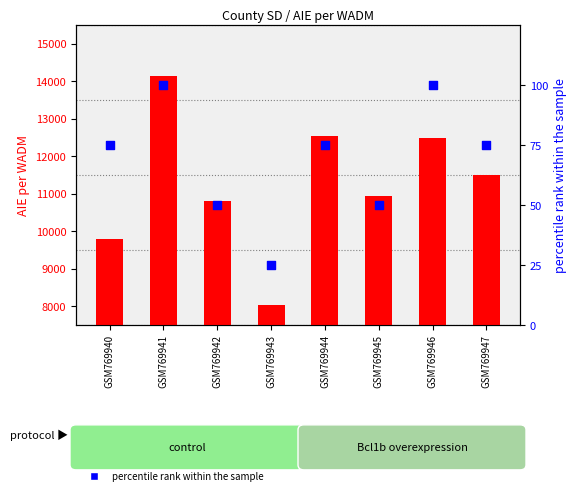

Which series has the largest total across all categories?

transformed count